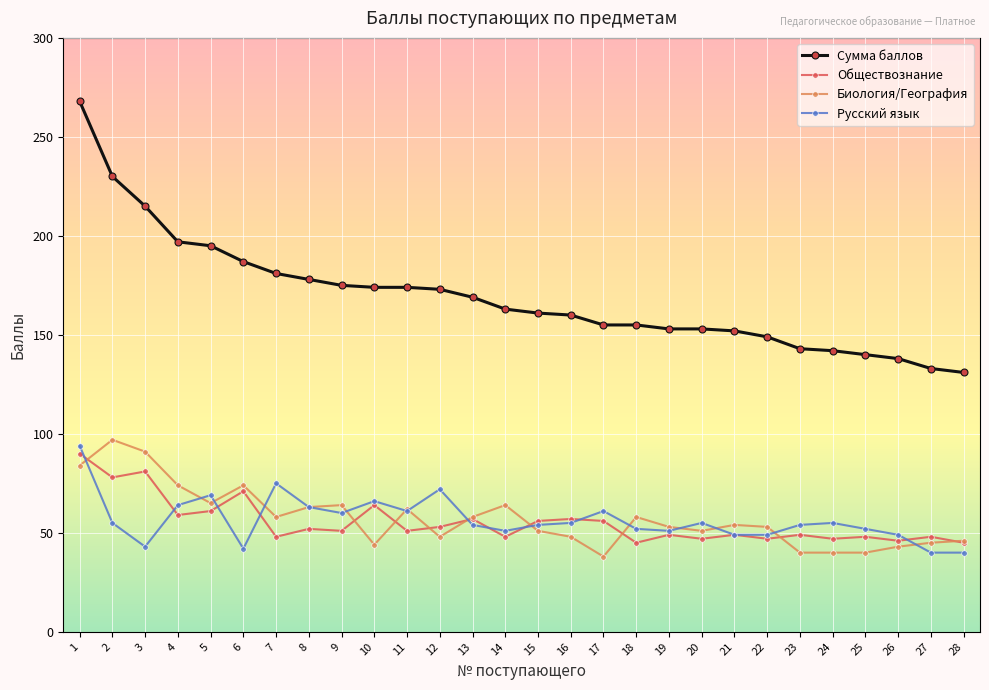

True or false: Русский язык and Сумма баллов intersect in this chart.

False